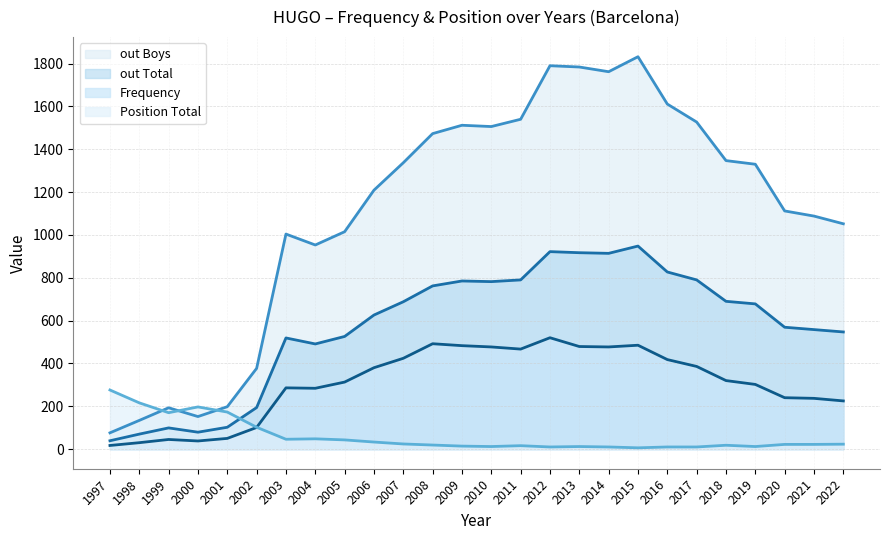

At which category is the sum across all series the highest?

2015